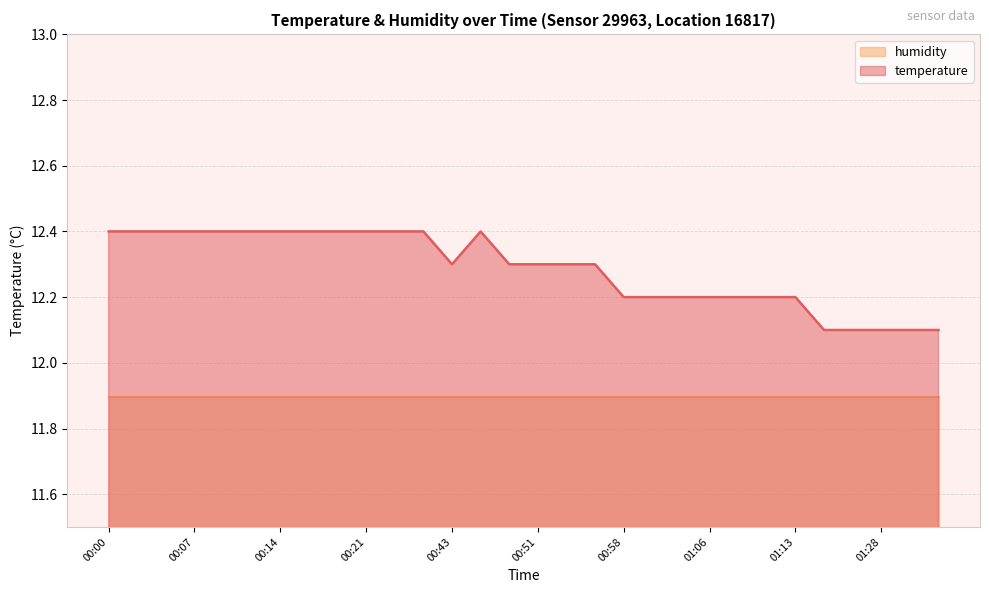

Reading right to left, extract all data points from this chart.

01:33=12.1	01:30=12.1	01:28=12.1	01:26=12.1	01:23=12.1	01:13=12.2	01:10=12.2	01:08=12.2	01:06=12.2	01:03=12.2	01:01=12.2	00:58=12.2	00:56=12.3	00:53=12.3	00:51=12.3	00:48=12.3	00:46=12.4	00:43=12.3	00:26=12.4	00:24=12.4	00:21=12.4	00:19=12.4	00:17=12.4	00:14=12.4	00:12=12.4	00:09=12.4	00:07=12.4	00:04=12.4	00:02=12.4	00:00=12.4